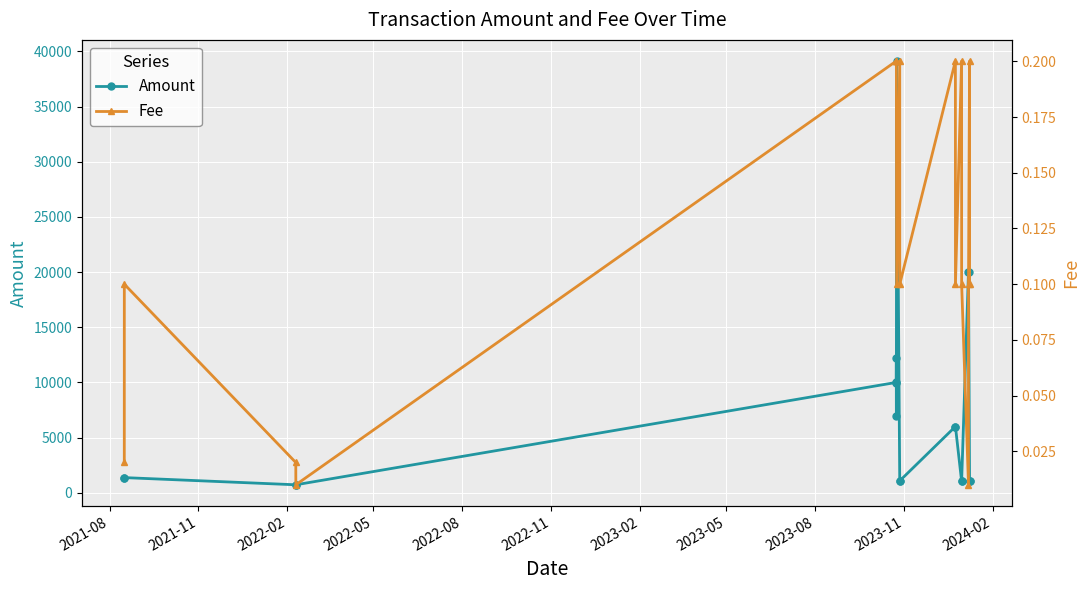

What are all the series names shown in the legend?

Amount, Fee